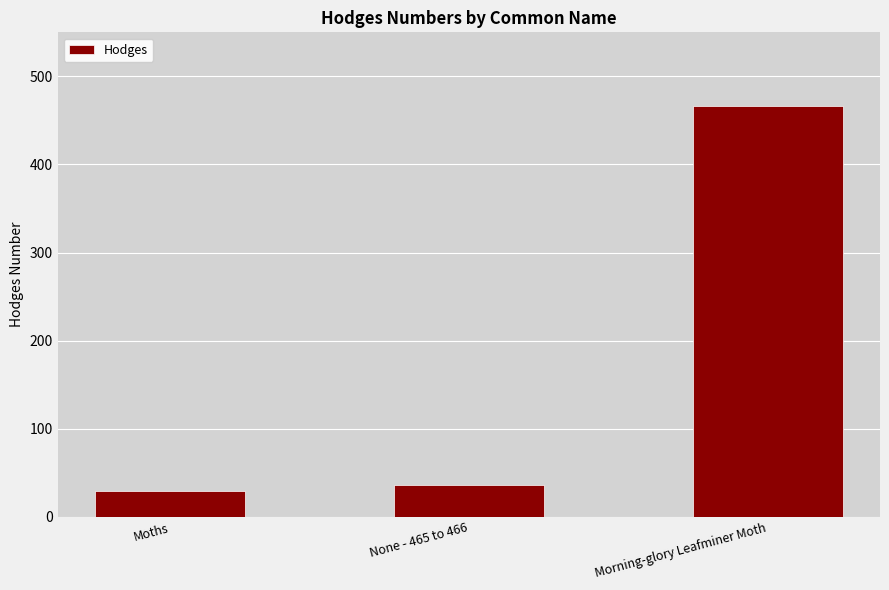

What is the sum of all values?

531.1